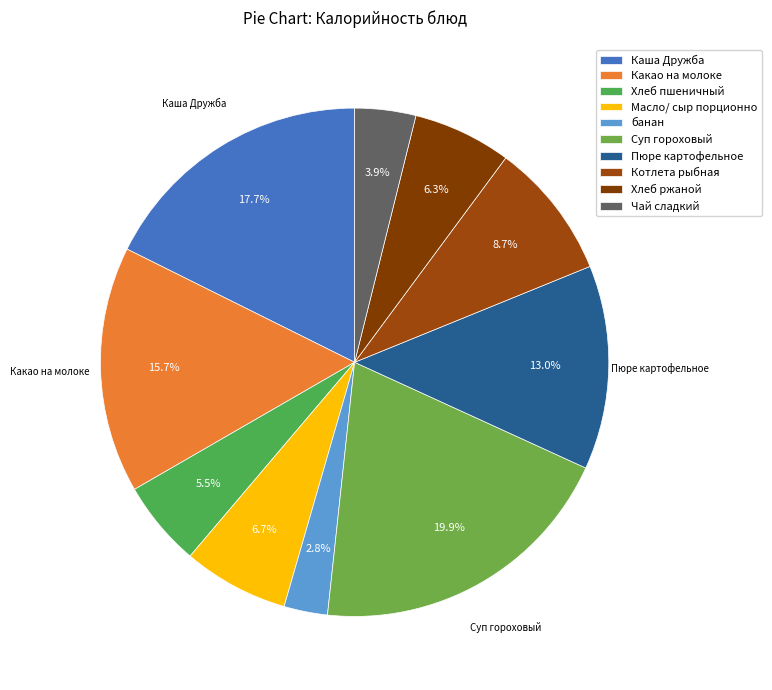

Which slice is the largest?

Суп гороховый